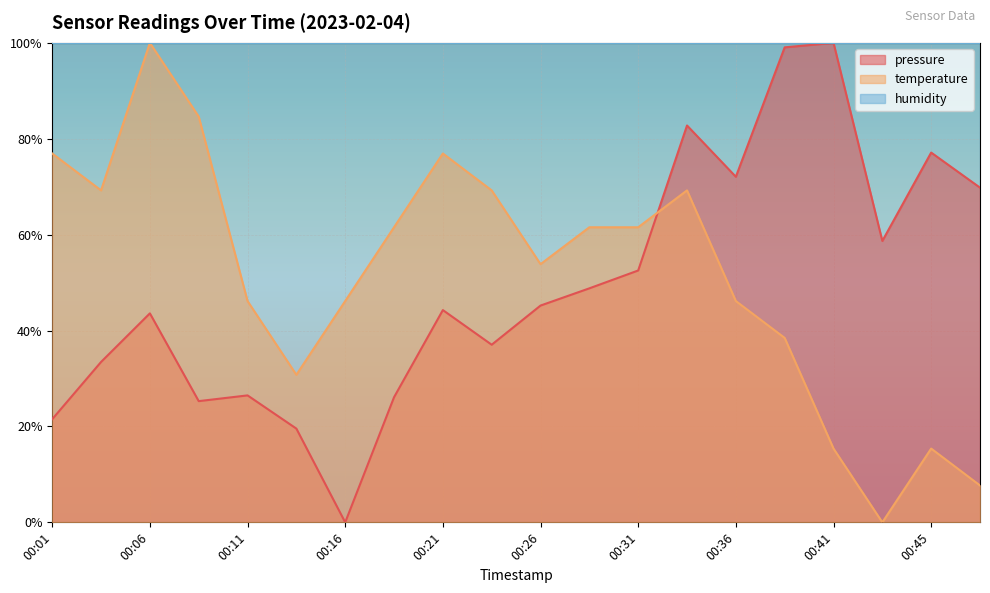

What is the average value of the pressure series?

49.2